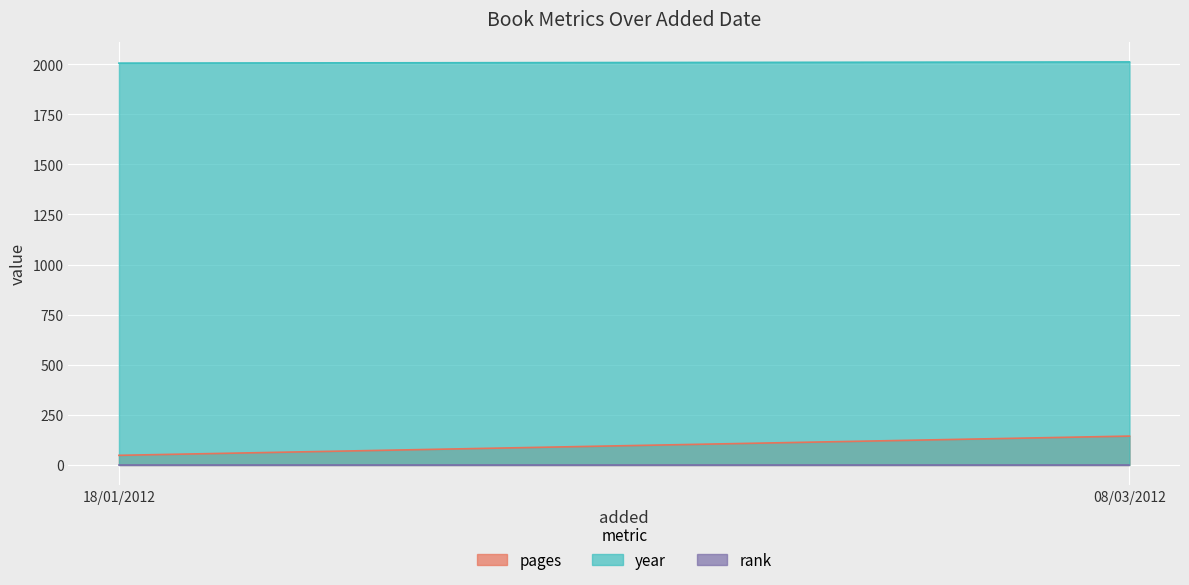

At which category is the sum across all series the highest?

08/03/2012